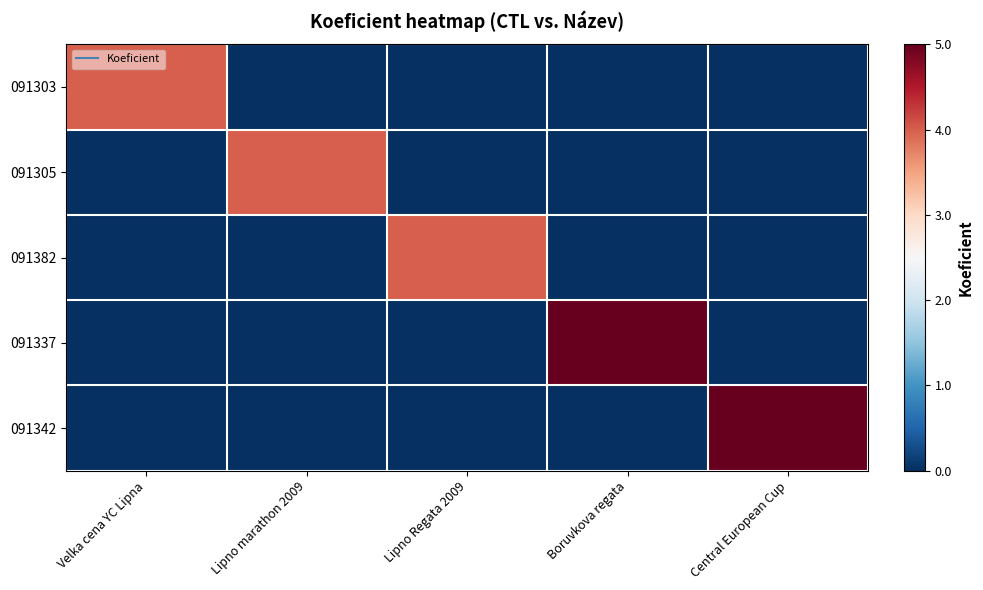

At which category does the chart reach its peak across all series?

Boruvkova regata